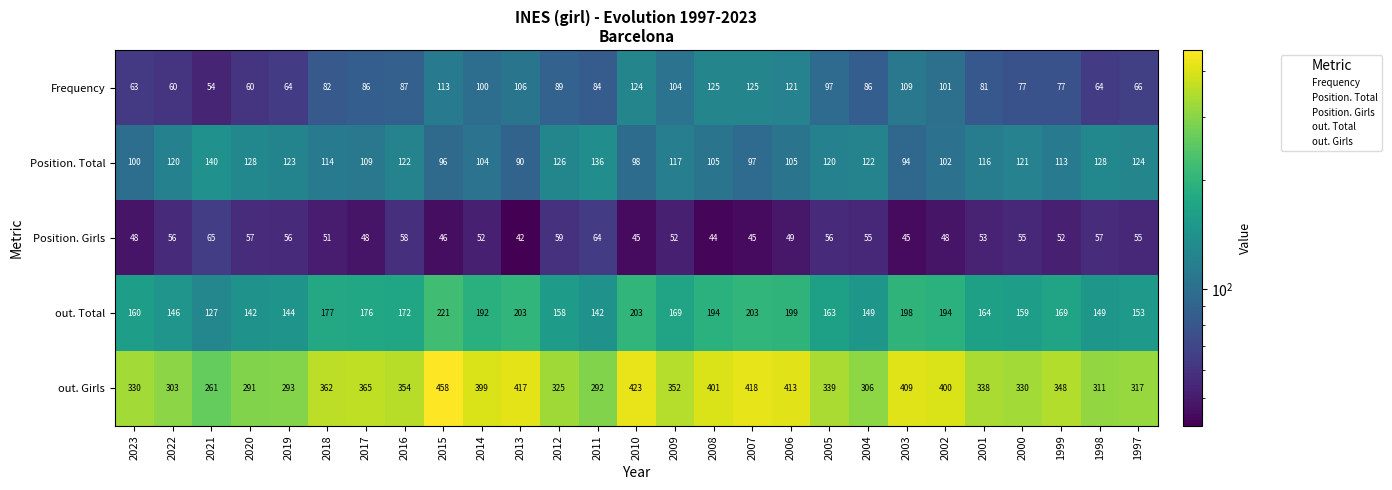

Is the value of out. Girls at 2002 greater than the value of Position. Total at 2019?

Yes